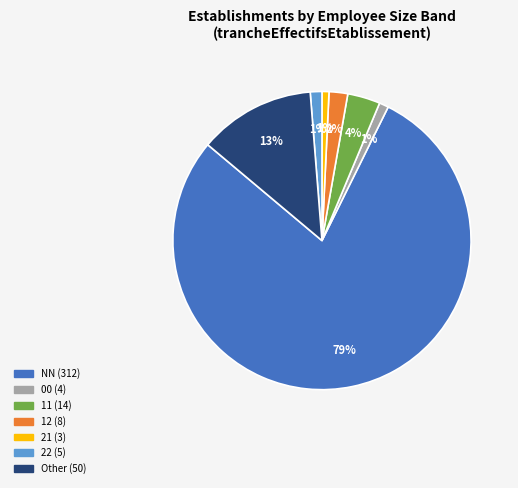

To the nearest percent, what portion does 11 represent?

4%